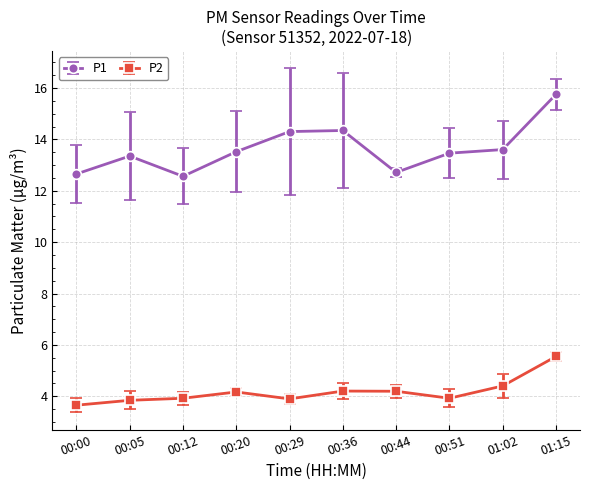

Rank the series at 00:00 from lowest to highest value.

P2, P1